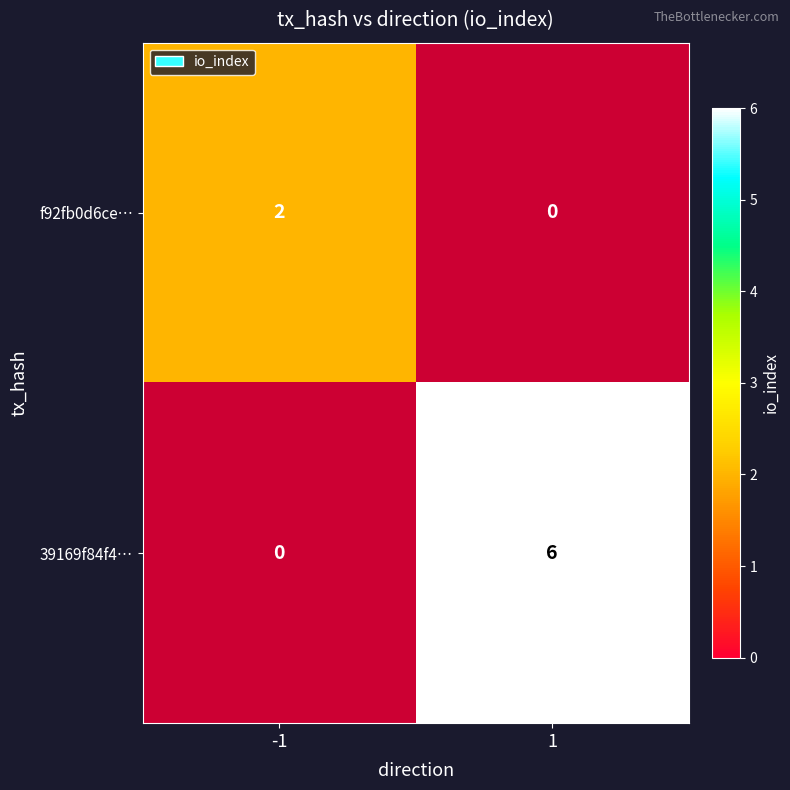

At -1, list the series in order from largest to smallest.

f92fb0d6ce…, 39169f84f4…